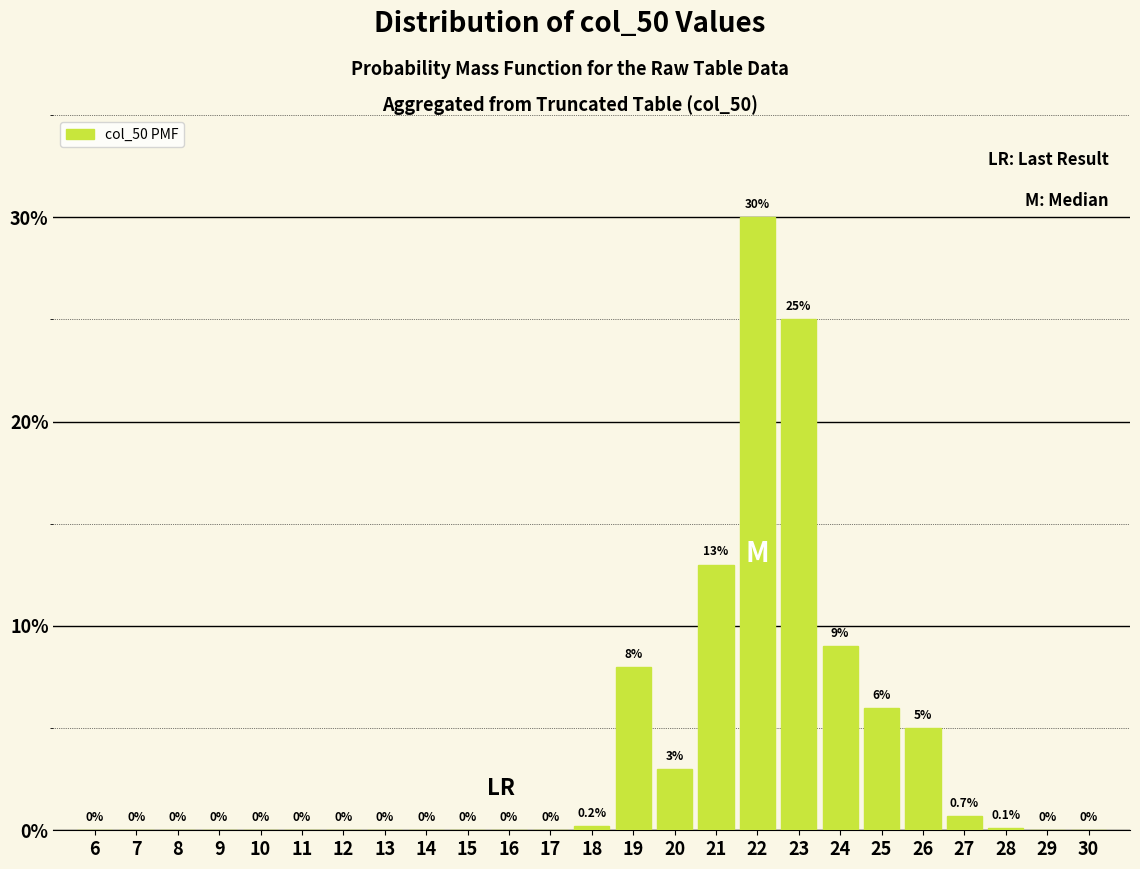

Reading left to right, transcribe all the data shown in this chart.

6=0.0	7=0.0	8=0.0	9=0.0	10=0.0	11=0.0	12=0.0	13=0.0	14=0.0	15=0.0	16=0.0	17=0.0	18=0.2	19=8.0	20=3.0	21=13.0	22=30.0	23=25.0	24=9.0	25=6.0	26=5.0	27=0.7	28=0.1	29=0.0	30=0.0